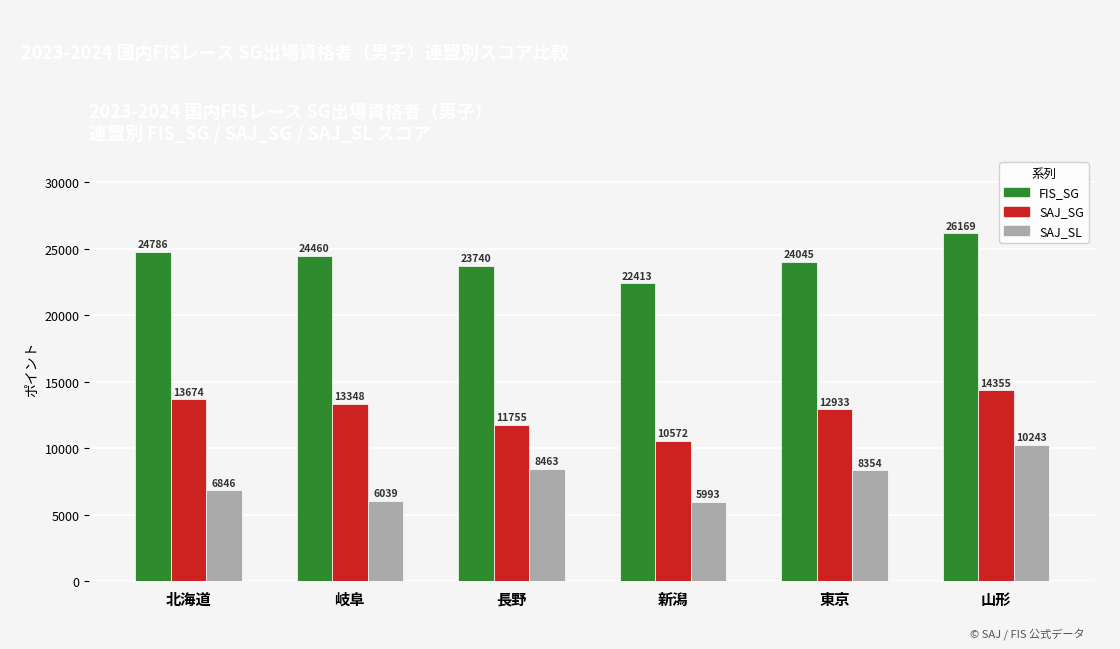

What is the spread (max minus min) of values at 新潟?

16420